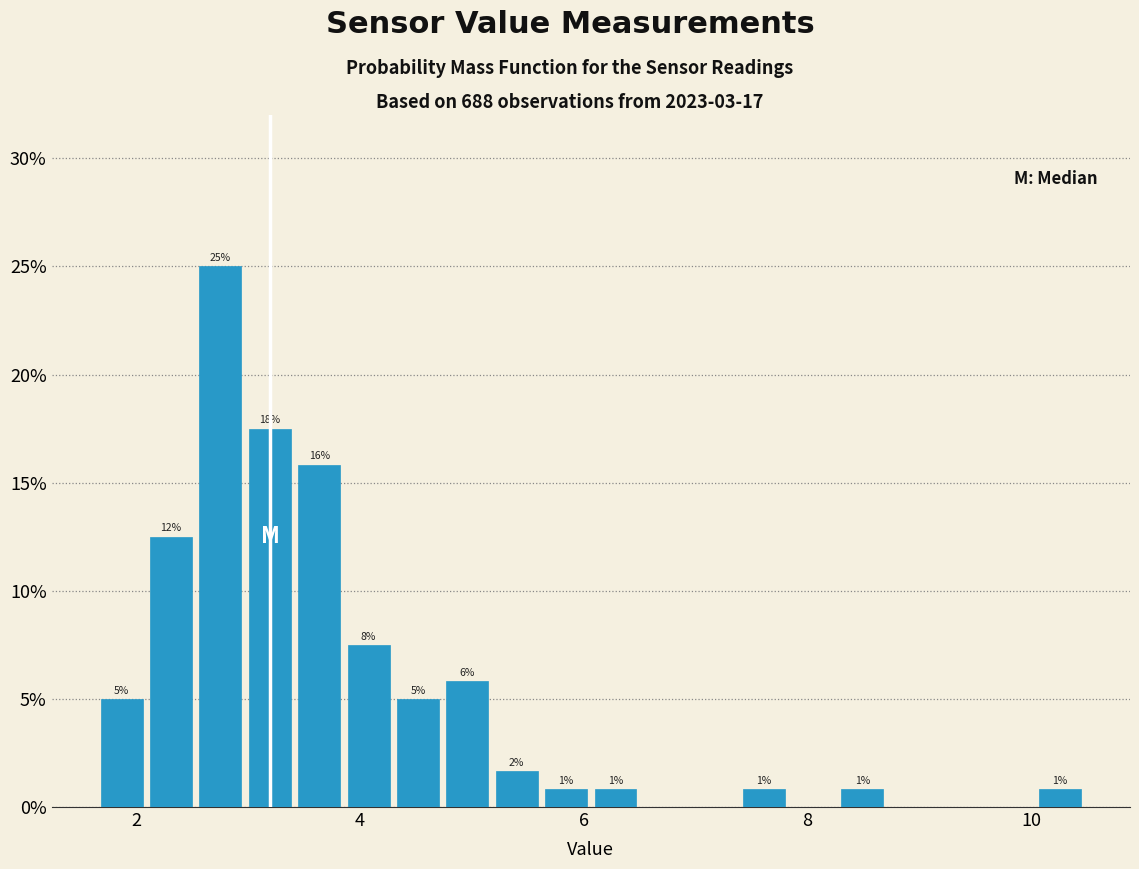

Read against the x-axis, roughly where is the centre of the tallest bar?

2.8